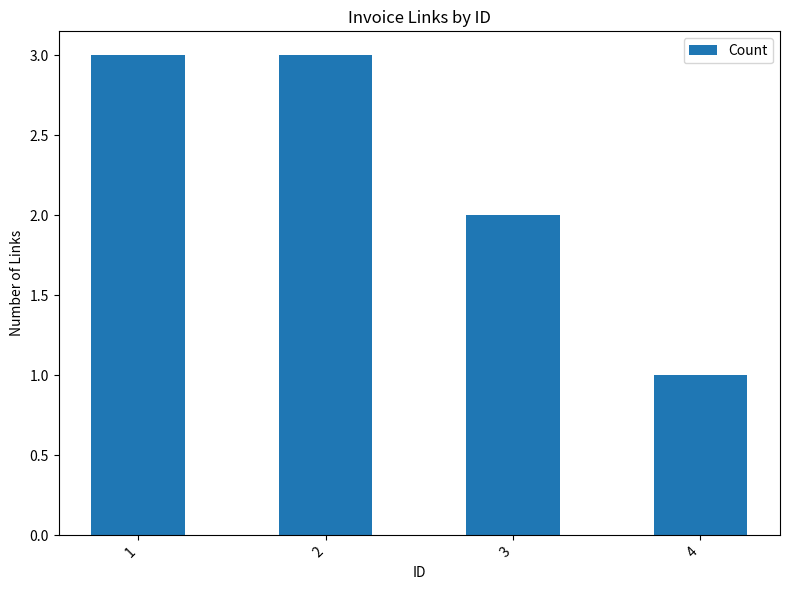

Between 1 and 3, which is larger?

1